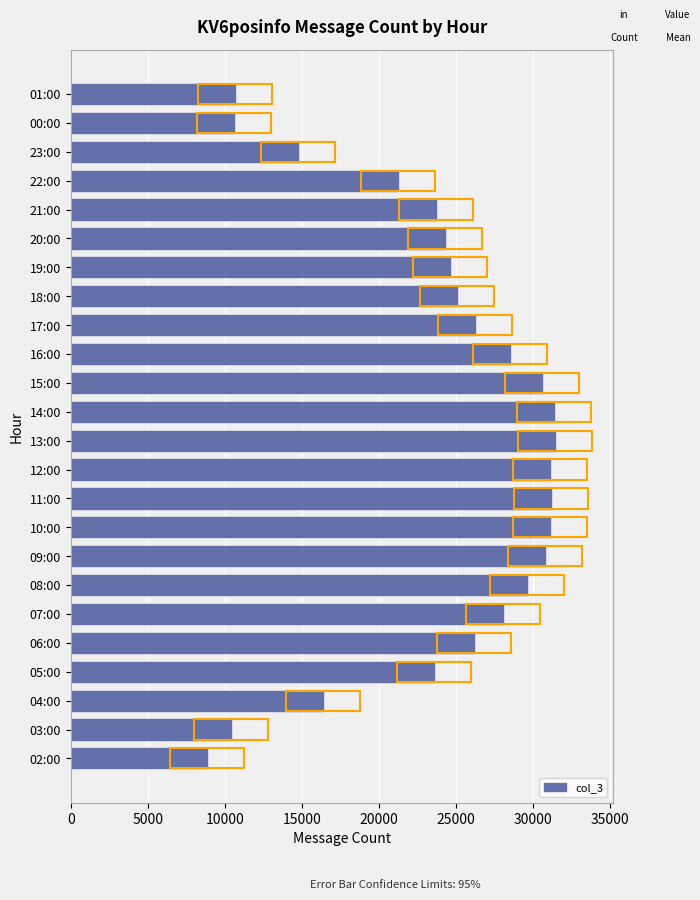

What is the change in value from 12:00 to 23:00?

-16354